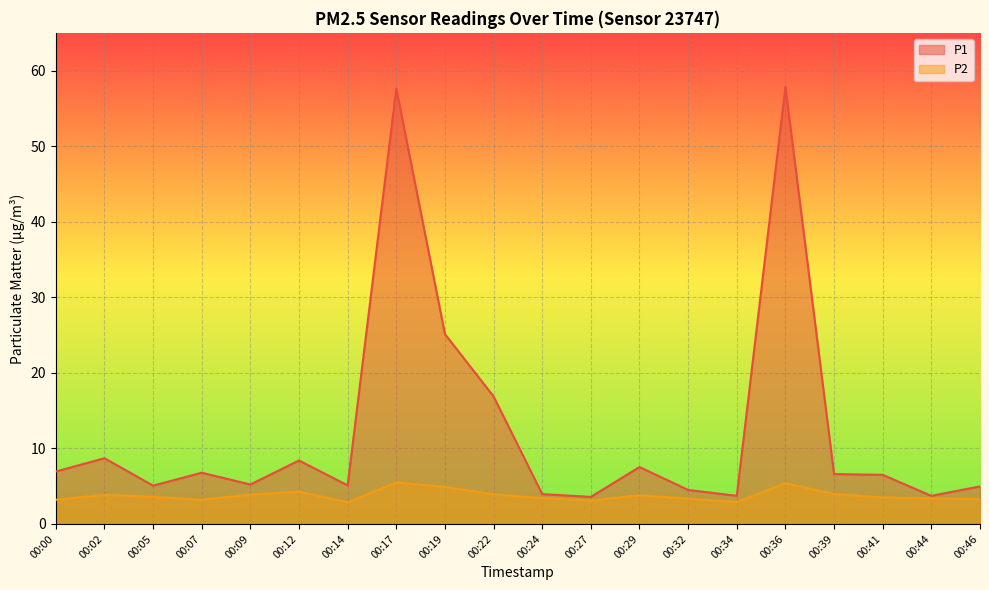

At which category does P2 reach its first local peak?

00:02